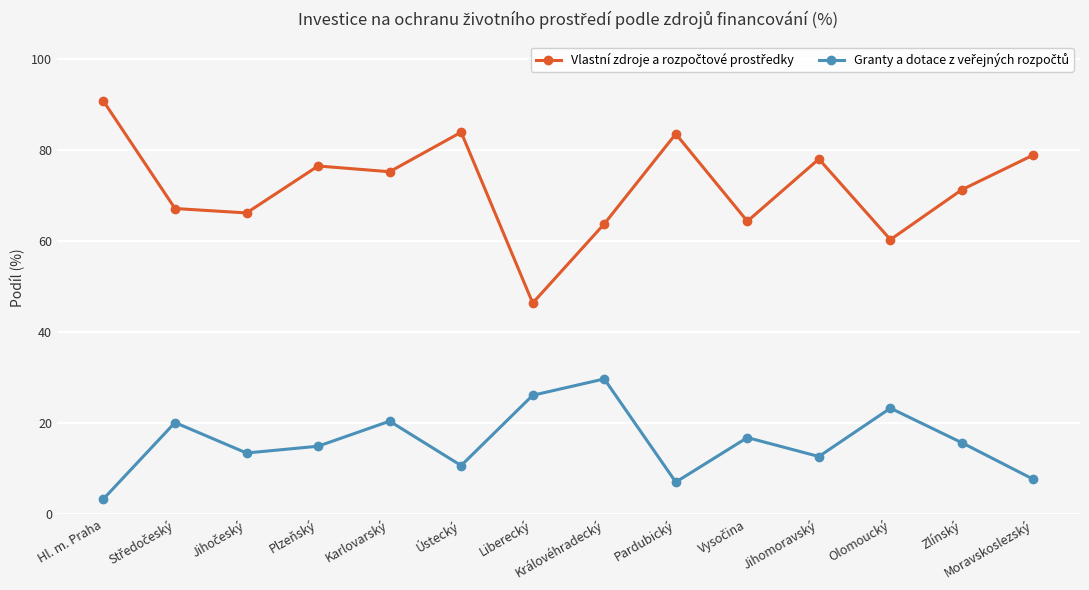

What is the greatest value displayed?

90.6